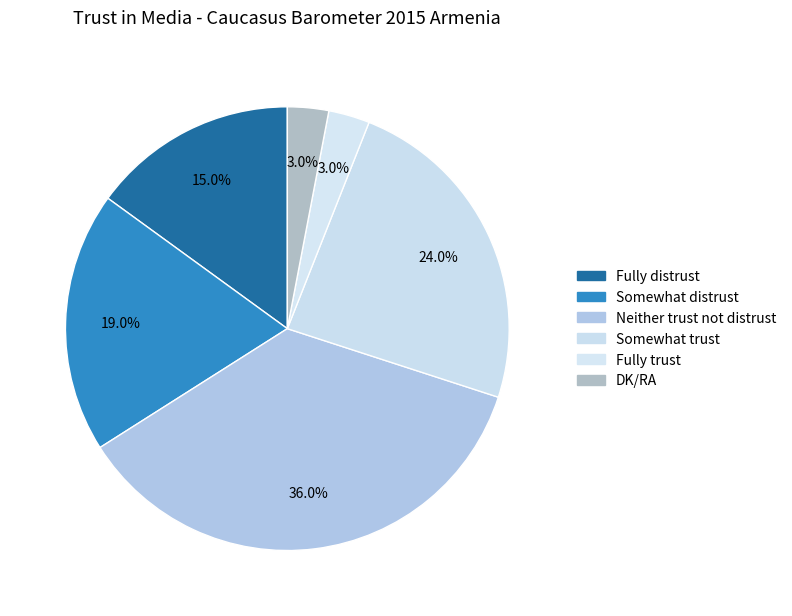

To the nearest percent, what is the combined percentage of Neither trust not distrust and Somewhat trust?

60%